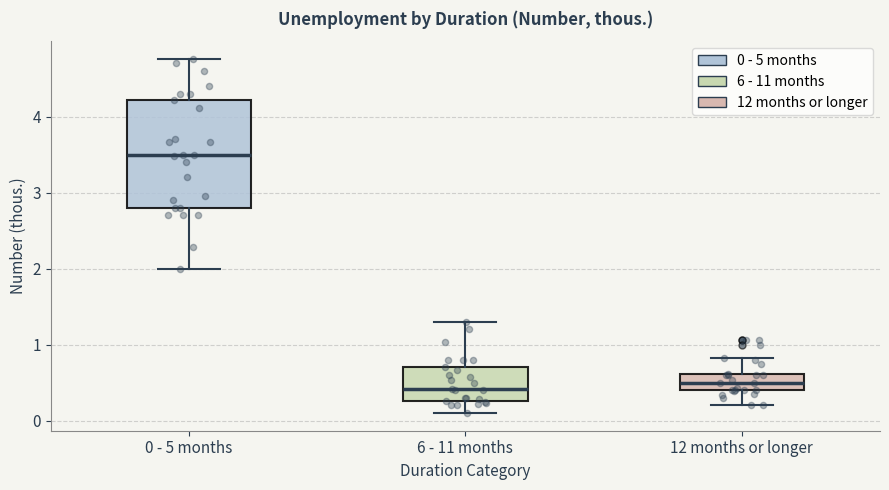

Comparing the boxes themselves (not the whiskers), which one is the tallest?

0 - 5 months